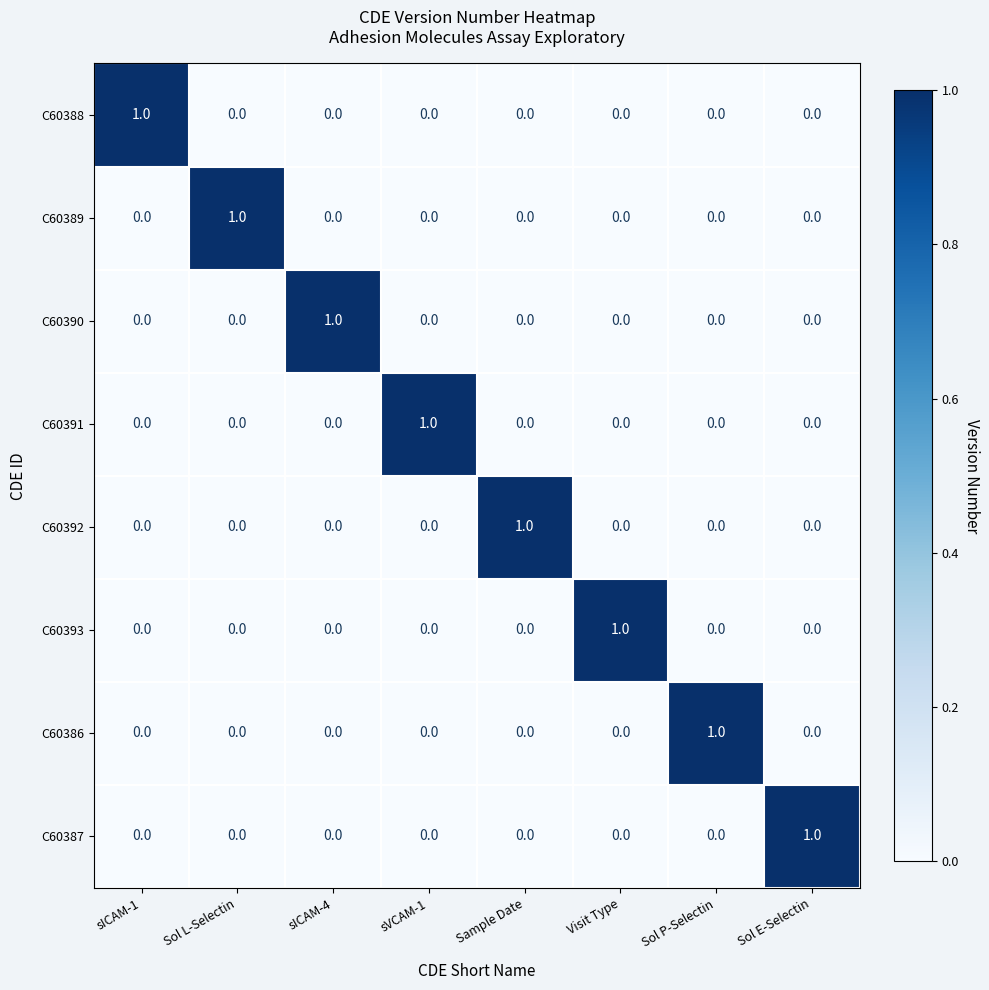

The C60393 series shows -1 at Sol P-Selectin. True or false?

False